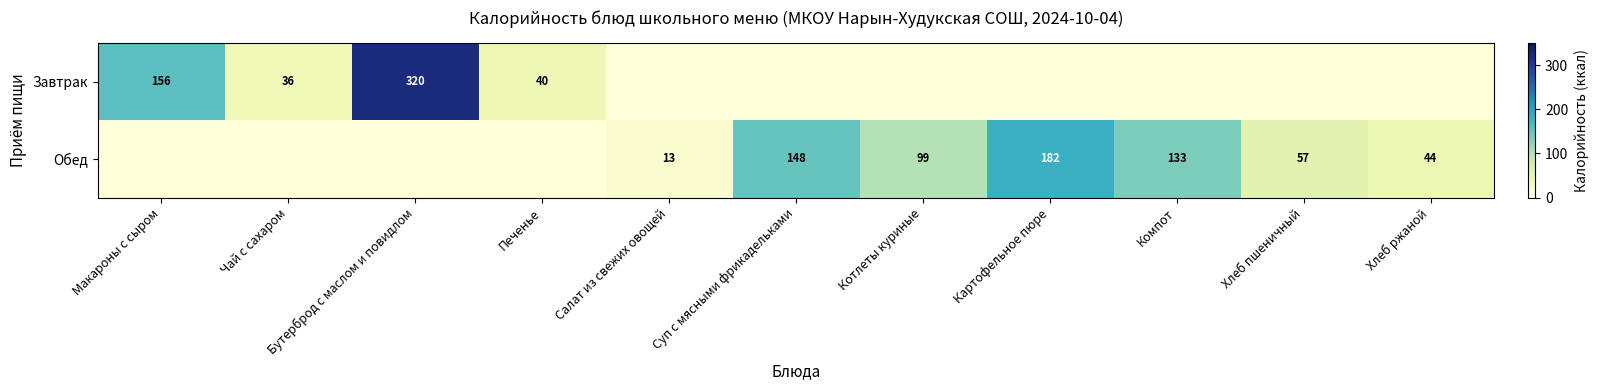

The Завтрак series shows 40 at Печенье. True or false?

True